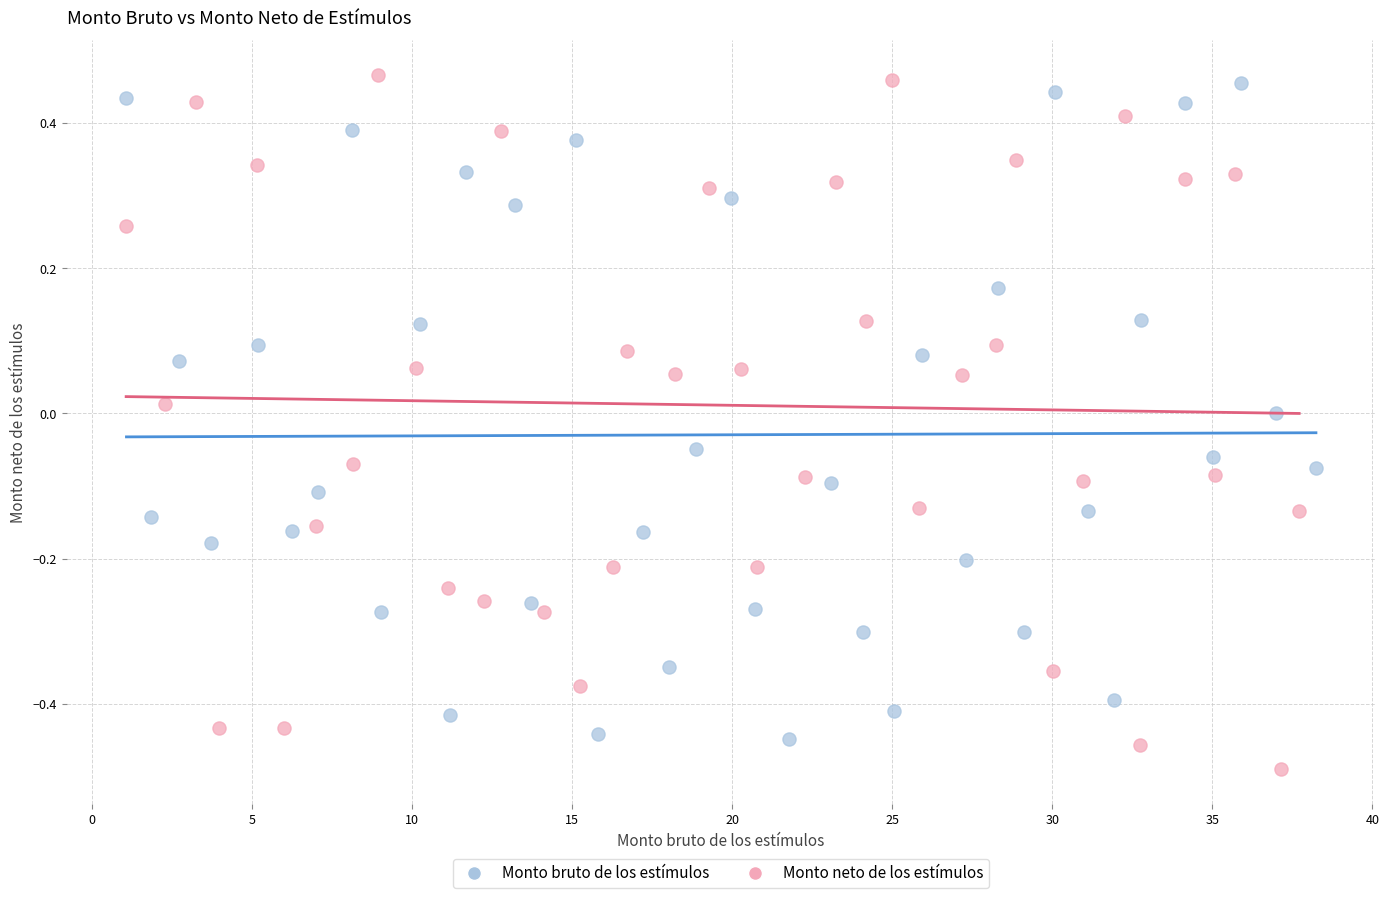

What are all the series names shown in the legend?

Monto bruto de los estímulos, Monto neto de los estímulos